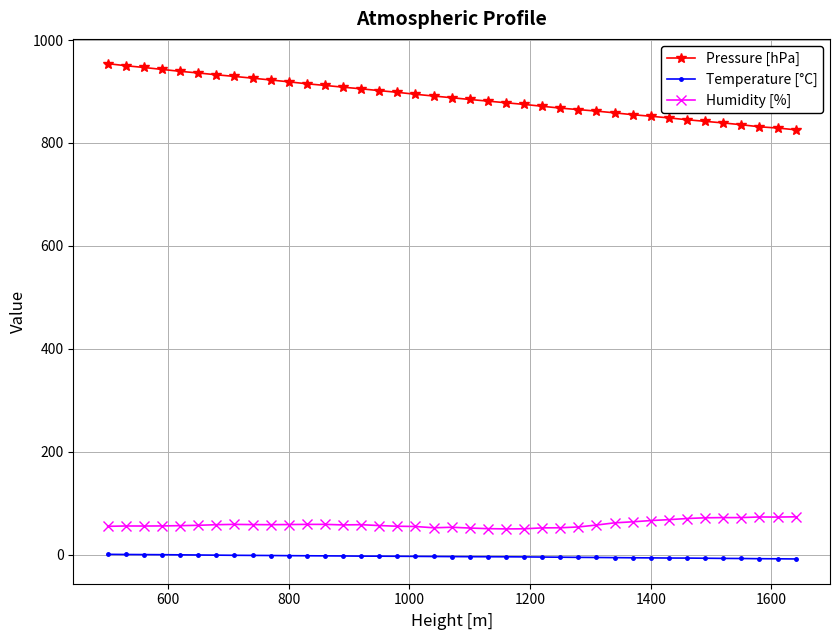

True or false: Pressure [hPa] and Humidity [%] intersect in this chart.

False